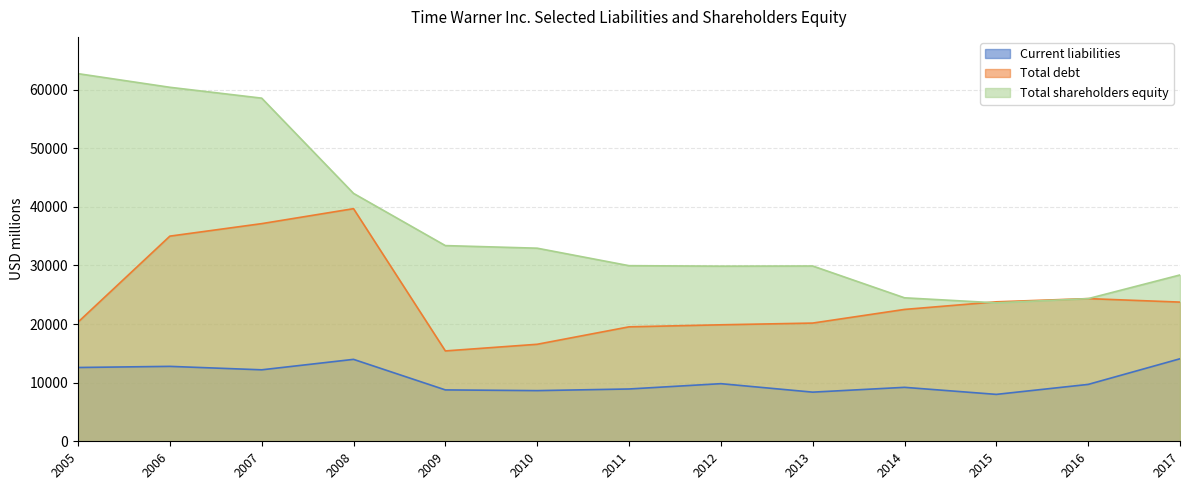

What is the total value across all series at 2011?

58403